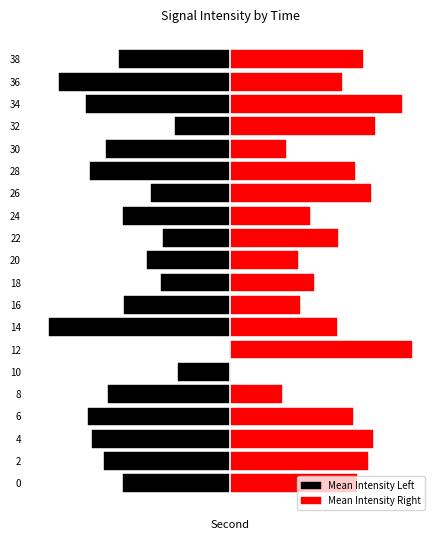

What is the smallest value displayed?

-21.7